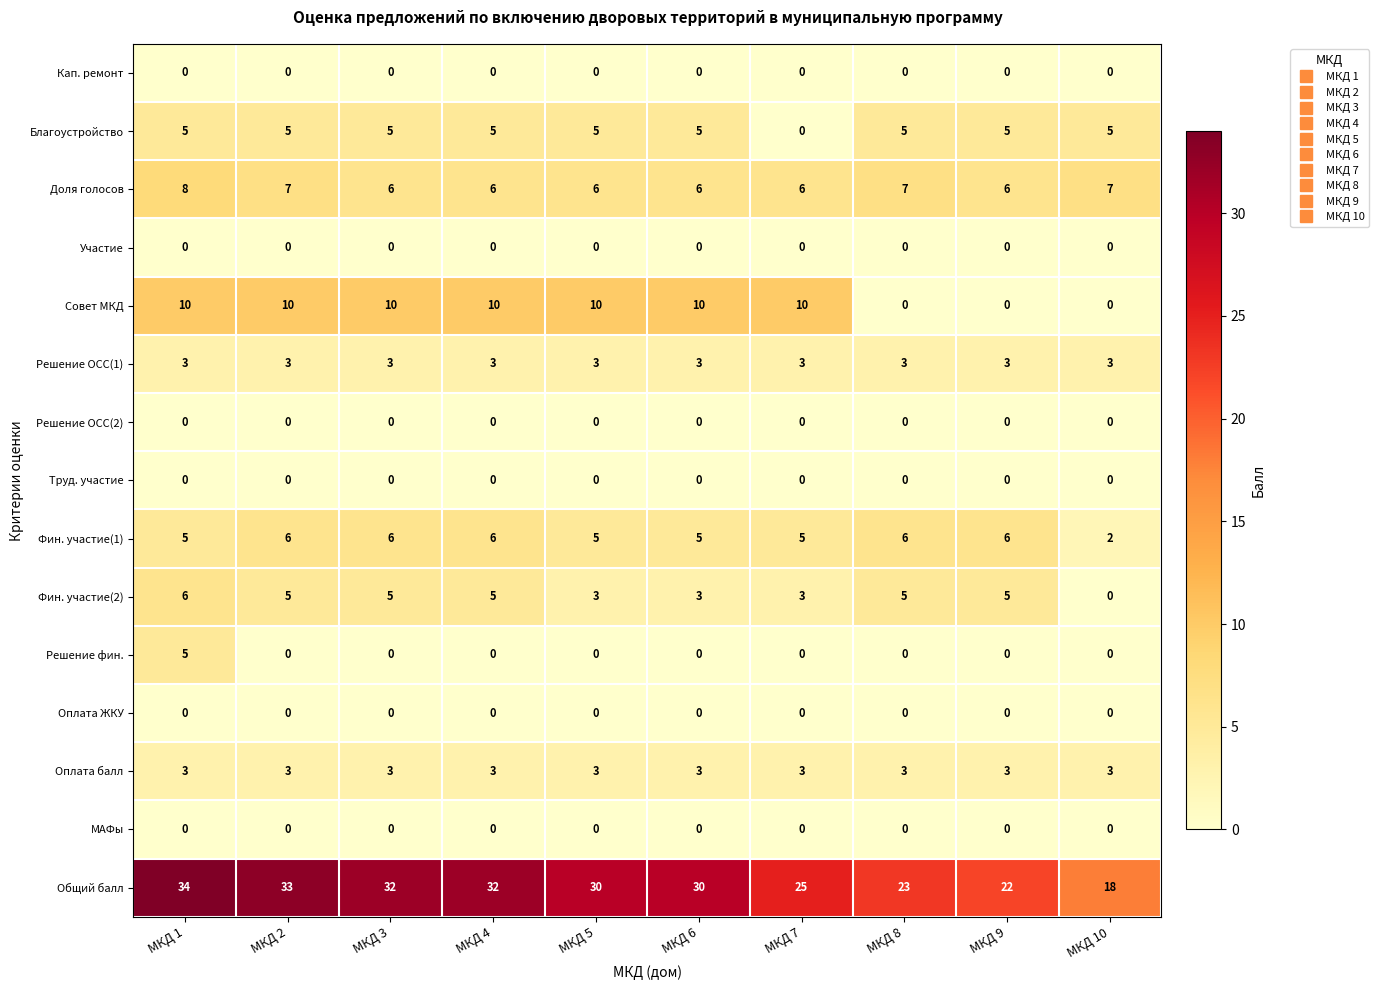

What is the spread (max minus min) of values at МКД 3?

32